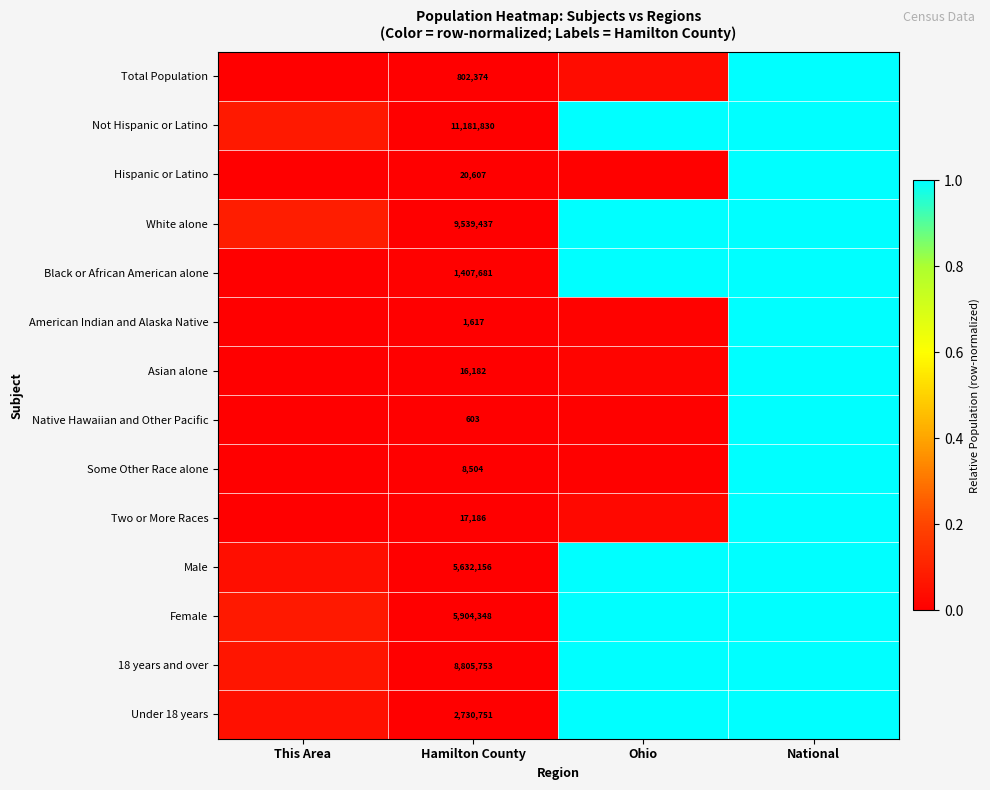

Rank the series by their maximum value, from lowest to highest.

Total Population, Not Hispanic or Latino, Hispanic or Latino, White alone, Black or African American alone, American Indian and Alaska Native, Asian alone, Native Hawaiian and Other Pacific, Some Other Race alone, Two or More Races, Male, Female, 18 years and over, Under 18 years